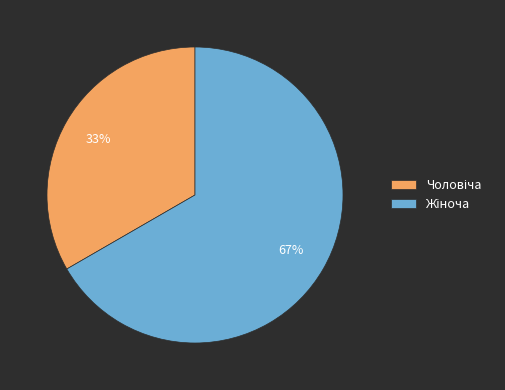

Is there any slice that represents more than half of the pie?

Yes